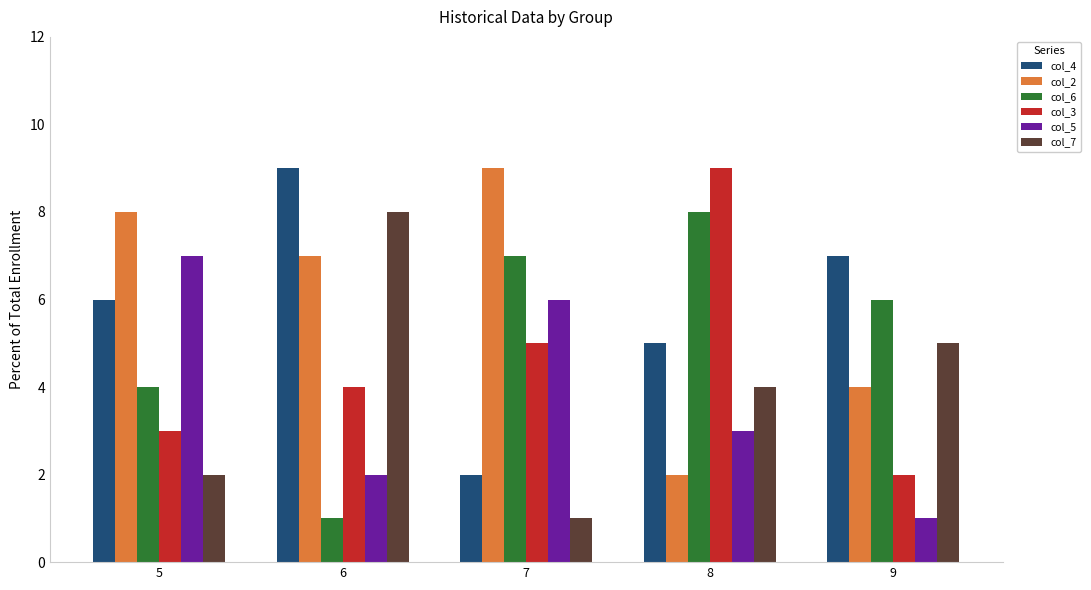

At which label is col_2 closest to 5?

9